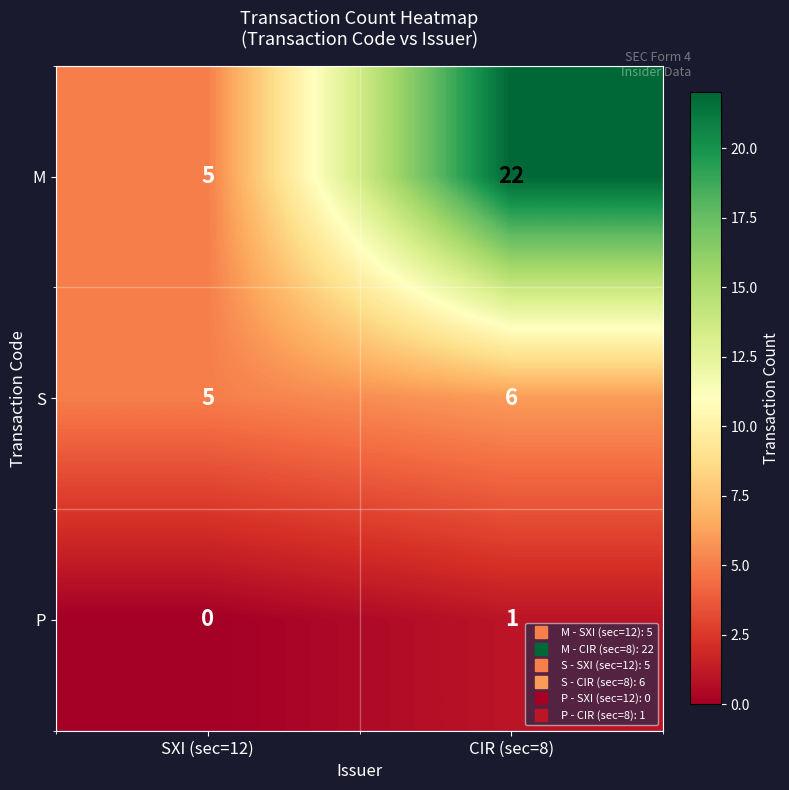

Reading left to right, extract all data points from this chart.

M: SXI (sec=12)=5	CIR (sec=8)=22
S: SXI (sec=12)=5	CIR (sec=8)=6
P: SXI (sec=12)=0	CIR (sec=8)=1